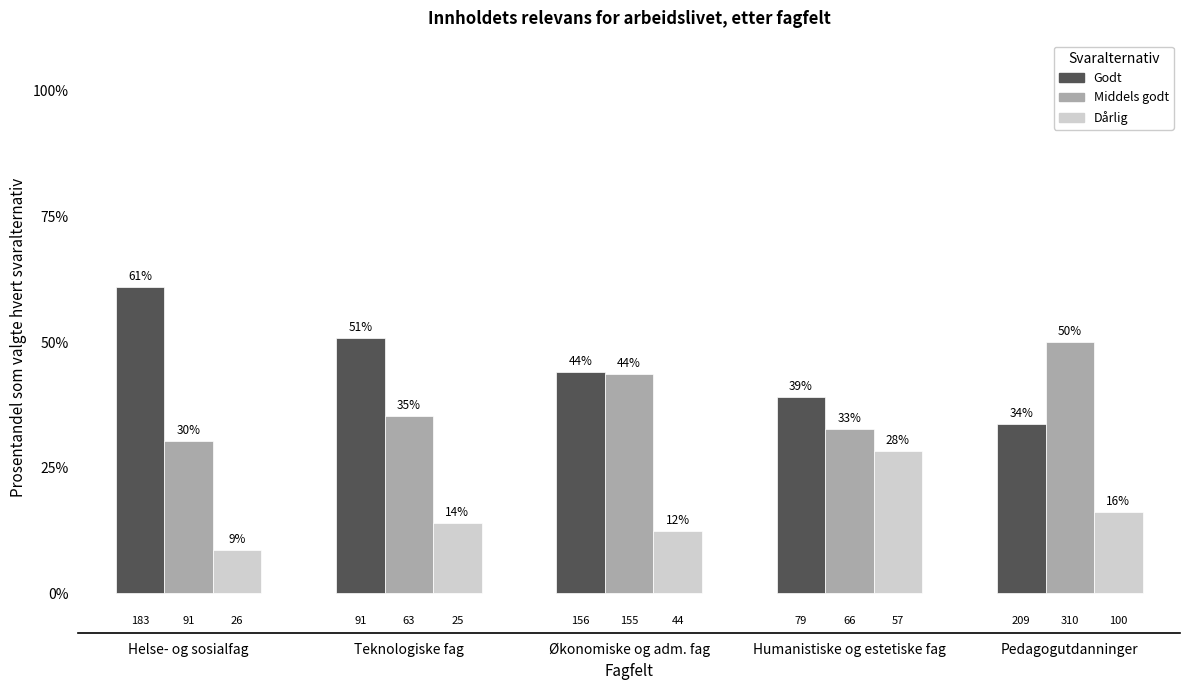

Does the chart contain stacked bars?

No